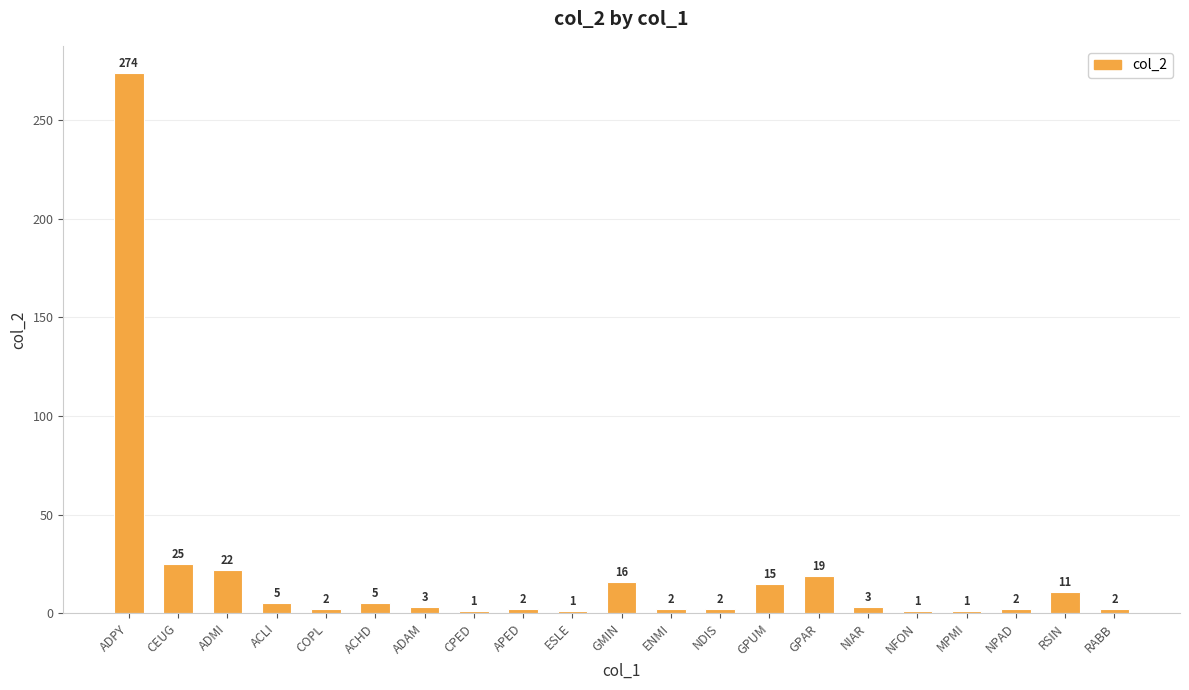

Approximately how many times larger is the value at RABB compared to GPUM?

0.1